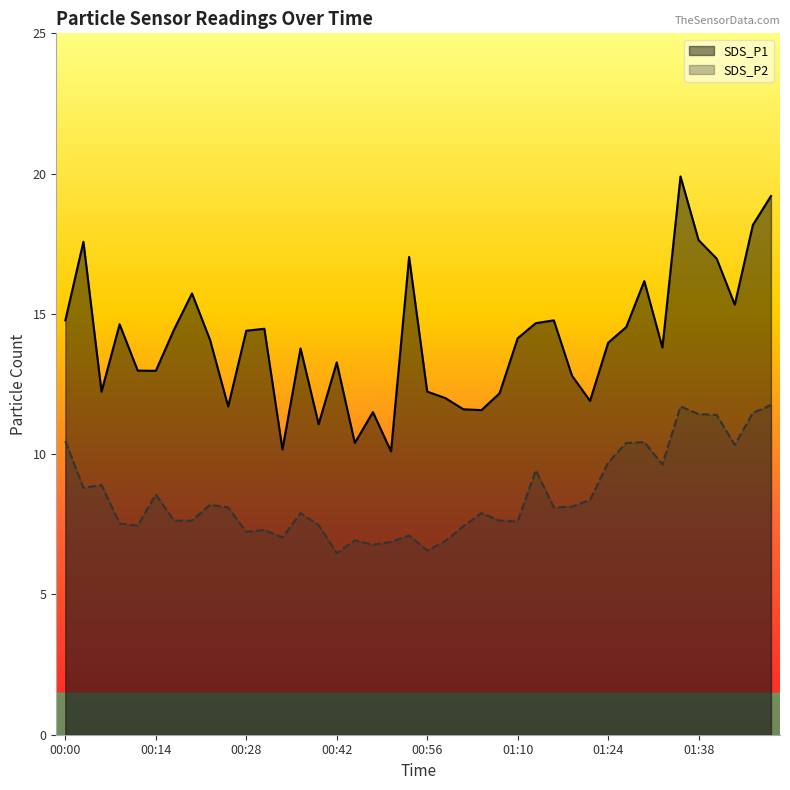

Which series has the widest spread of values?

SDS_P1